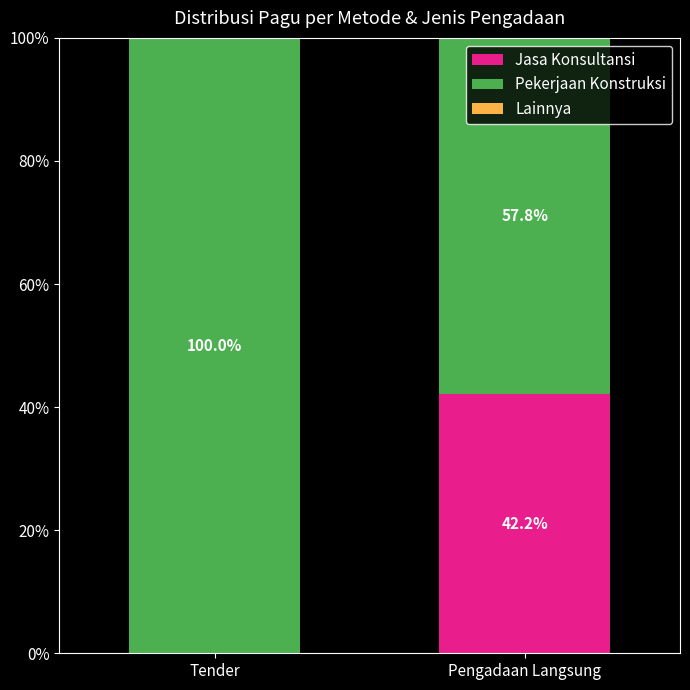

The Jasa Konsultansi series shows 0.0 at Tender. True or false?

True